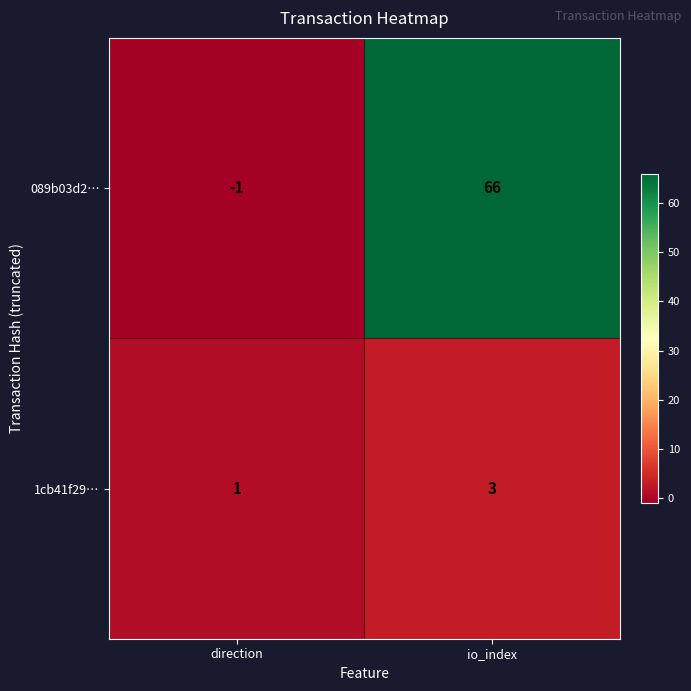

What is the maximum value shown in the chart?

66